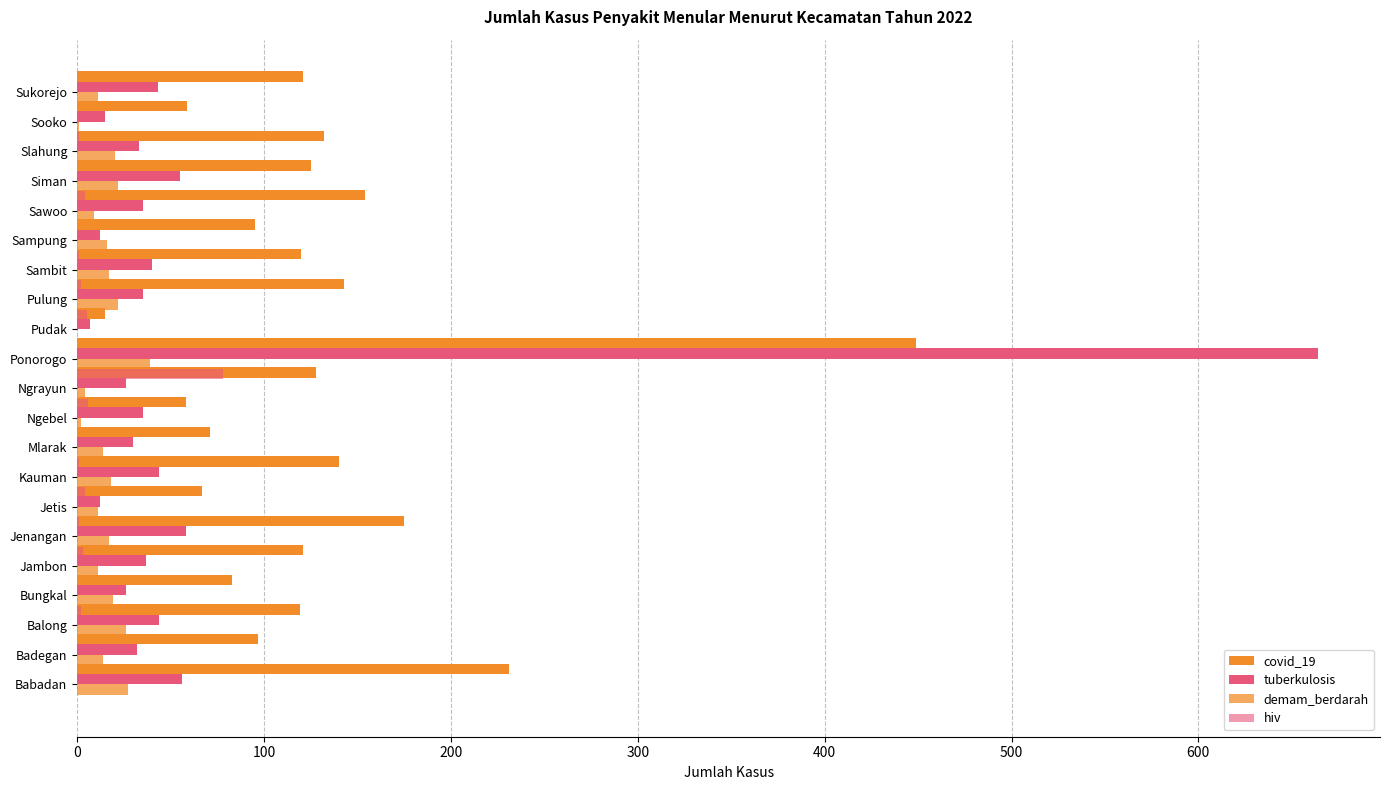

Which series has the largest range (max minus min)?

tuberkulosis